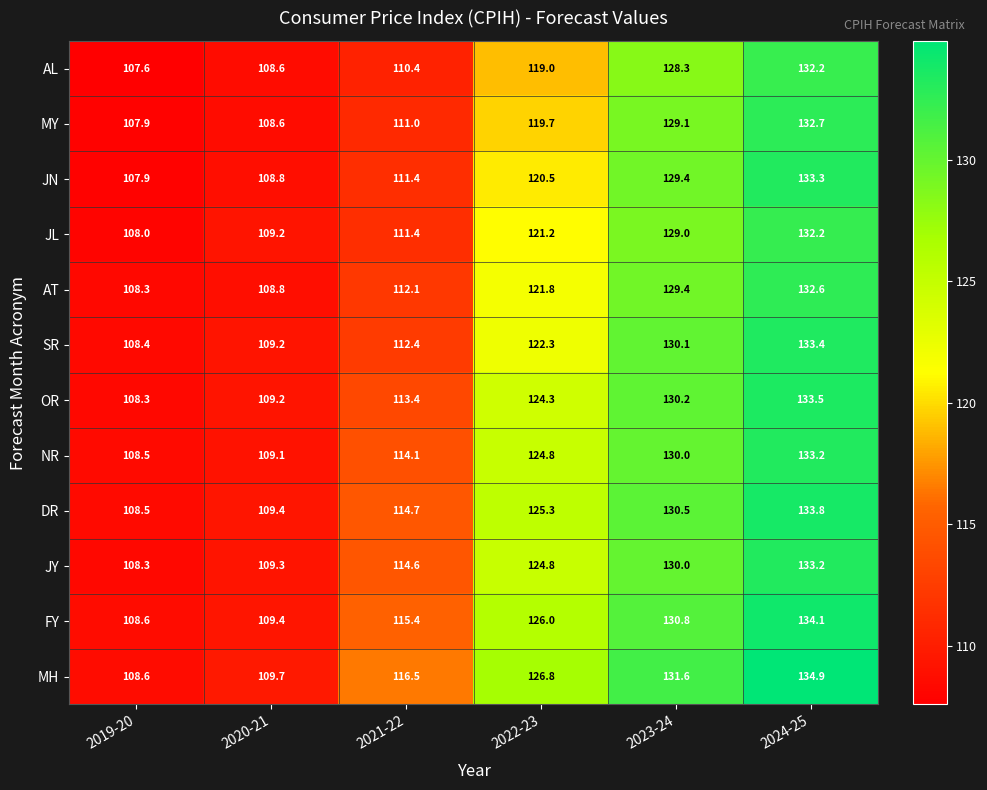

Read the JN value at 2021-22.

111.4